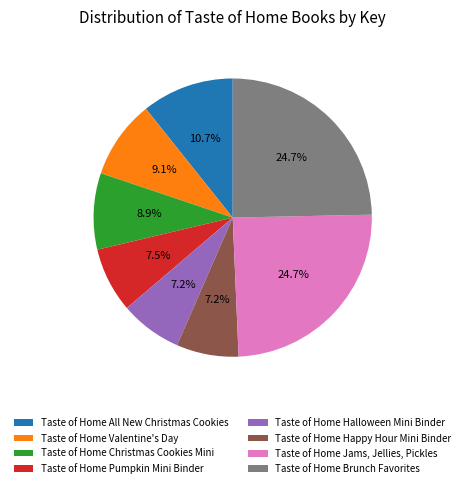

Count the number of slices in the pie.

8